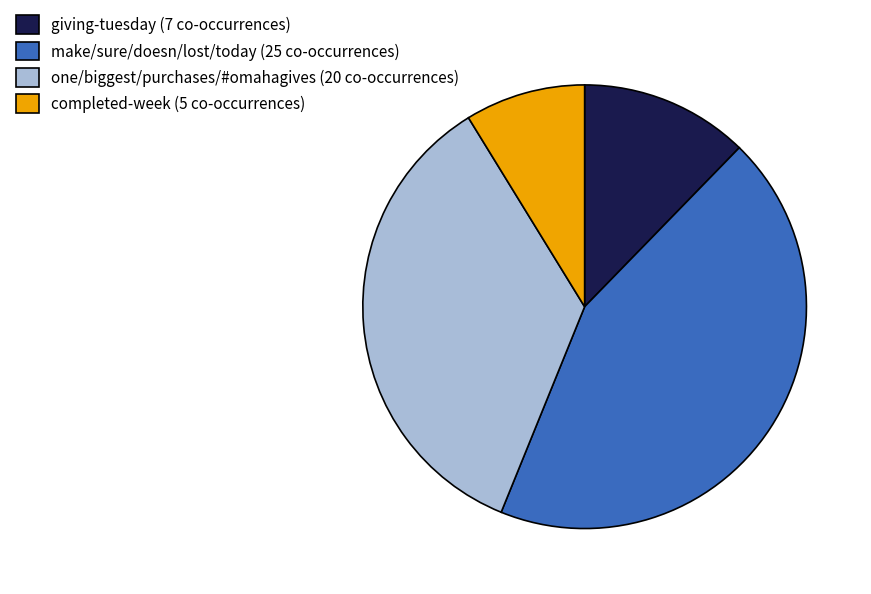

Is make/sure/doesn/lost/today (25 co-occurrences) the majority of the pie?

No